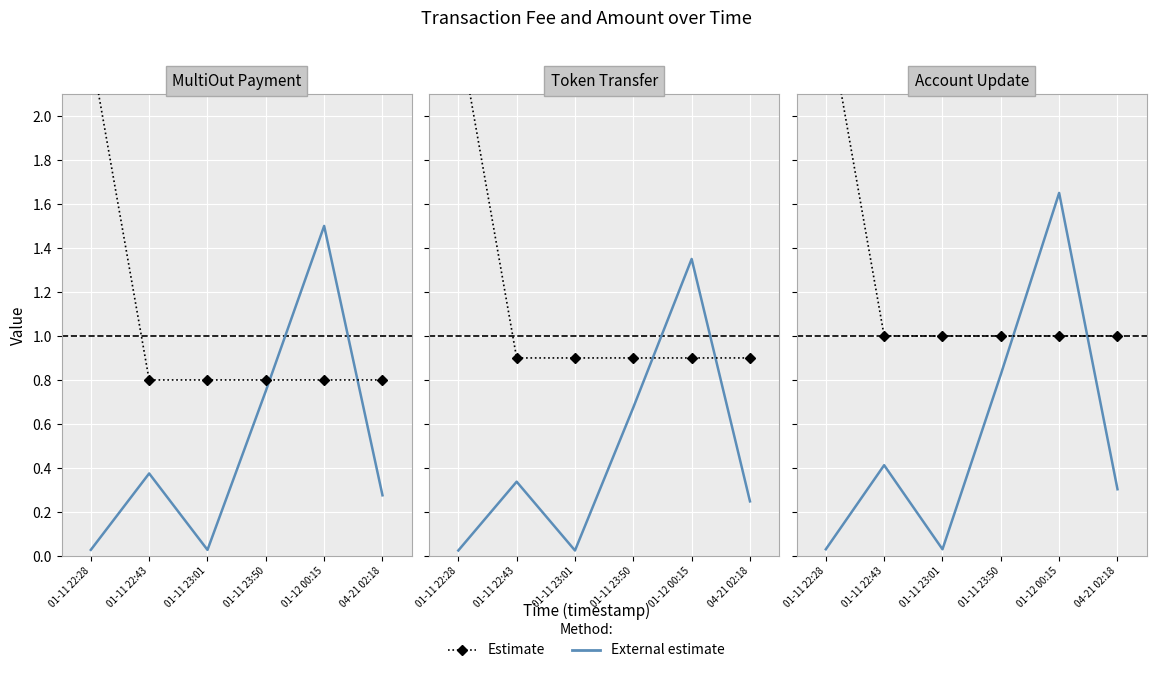

How many lines are shown in the chart?

2